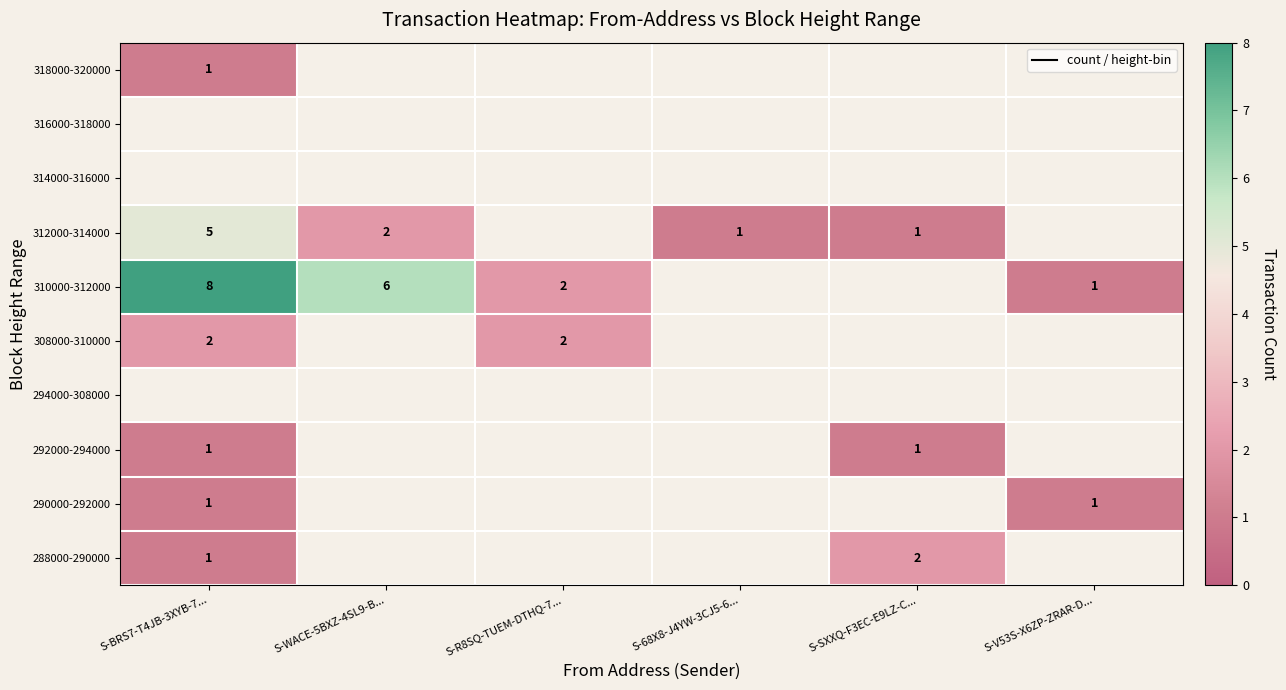

Is it true that 308000-310000 equals 1 at S-R8SQ-TUEM-DTHQ-7...?

False